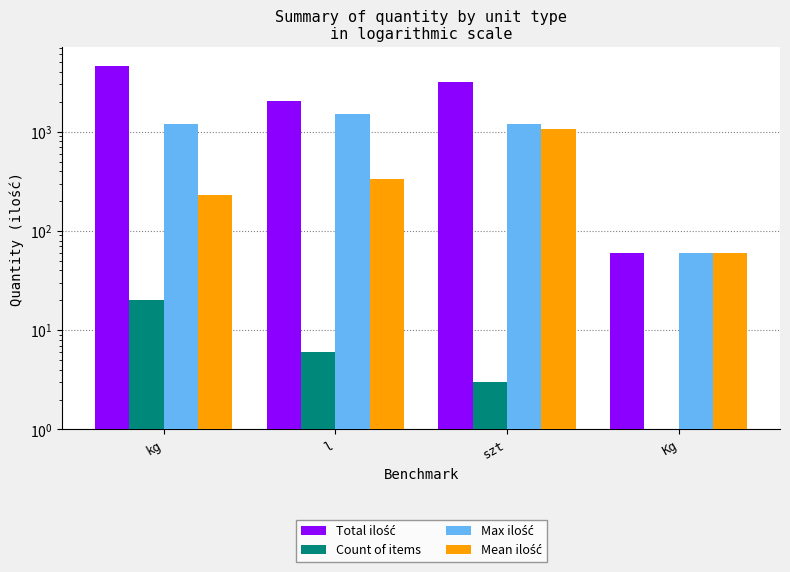

Reading left to right, what are all the values shown in this chart?

Total ilość: kg=4642	l=2015	szt=3200	Kg=60
Count of items: kg=20	l=6	szt=3	Kg=1
Max ilość: kg=1200	l=1500	szt=1200	Kg=60
Mean ilość: kg=232	l=336	szt=1067	Kg=60